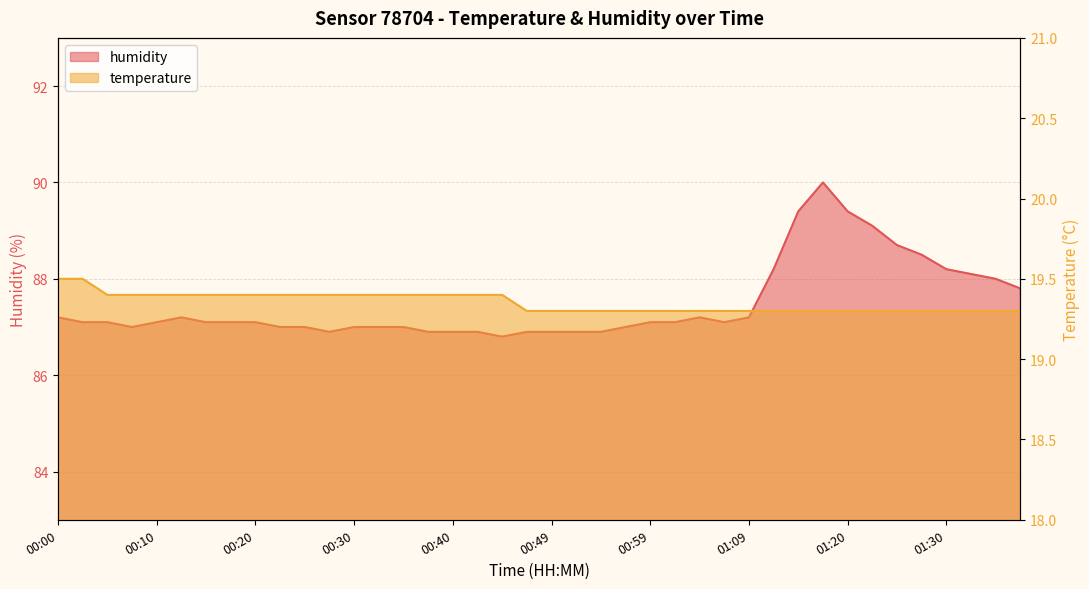

The value of temperature at 01:30 is 19.3. True or false?

True